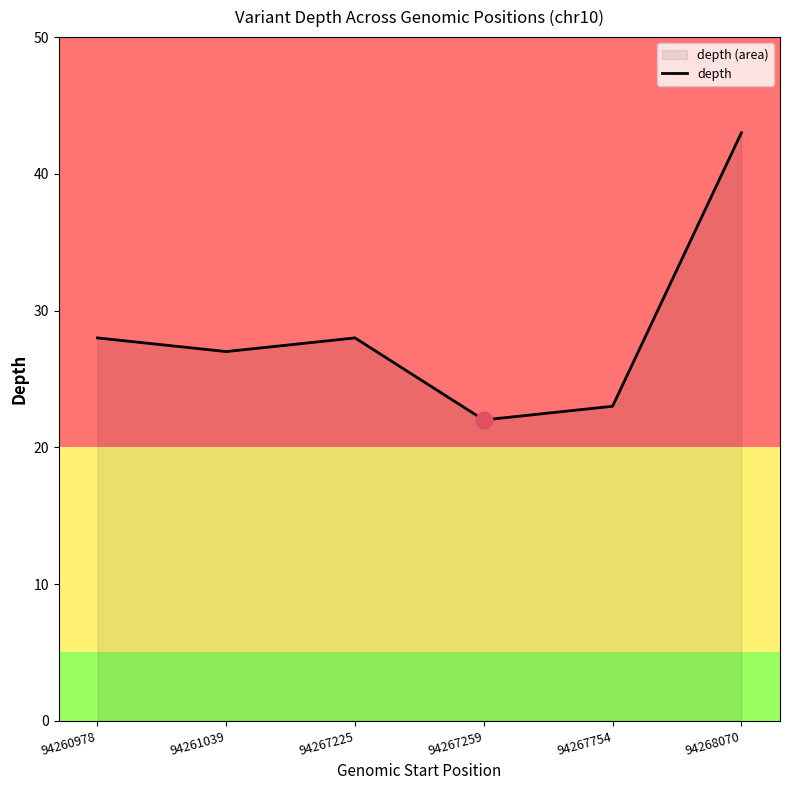

List the labels in order of value, smallest first.

94267259, 94267754, 94261039, 94260978, 94267225, 94268070